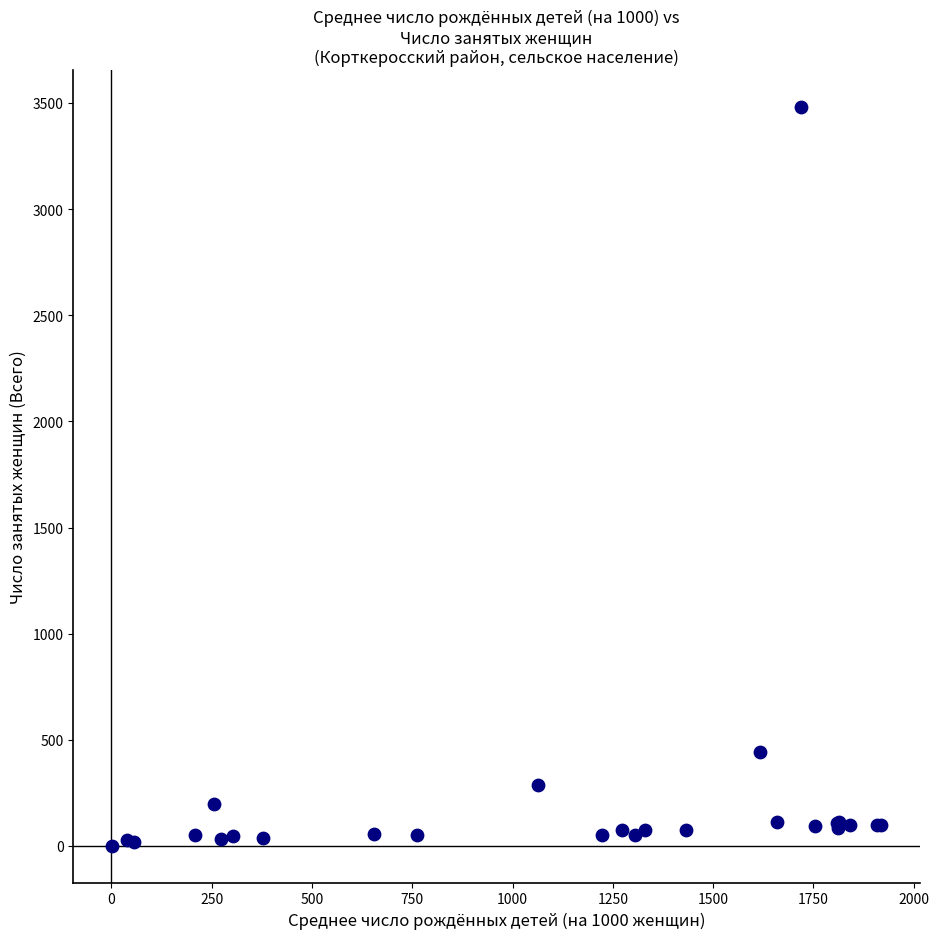

What Y value in the scatter plot is closest to 1741?

442